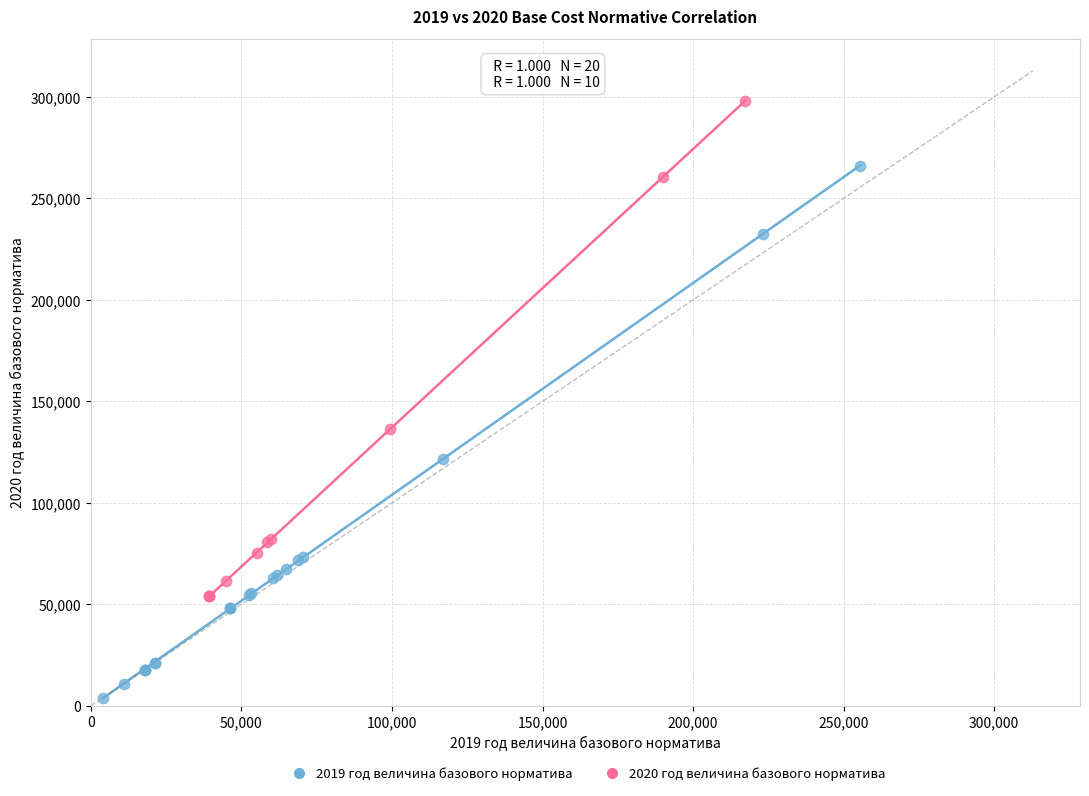

Which series contains the highest Y value?

2020 год величина базового норматива